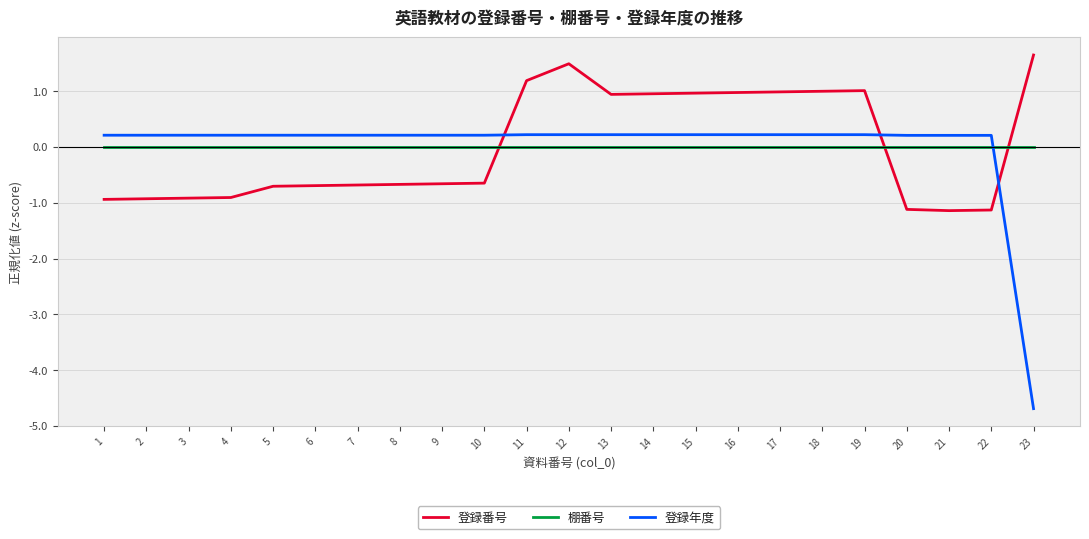

What is the spread (max minus min) of values at 3?

1.1